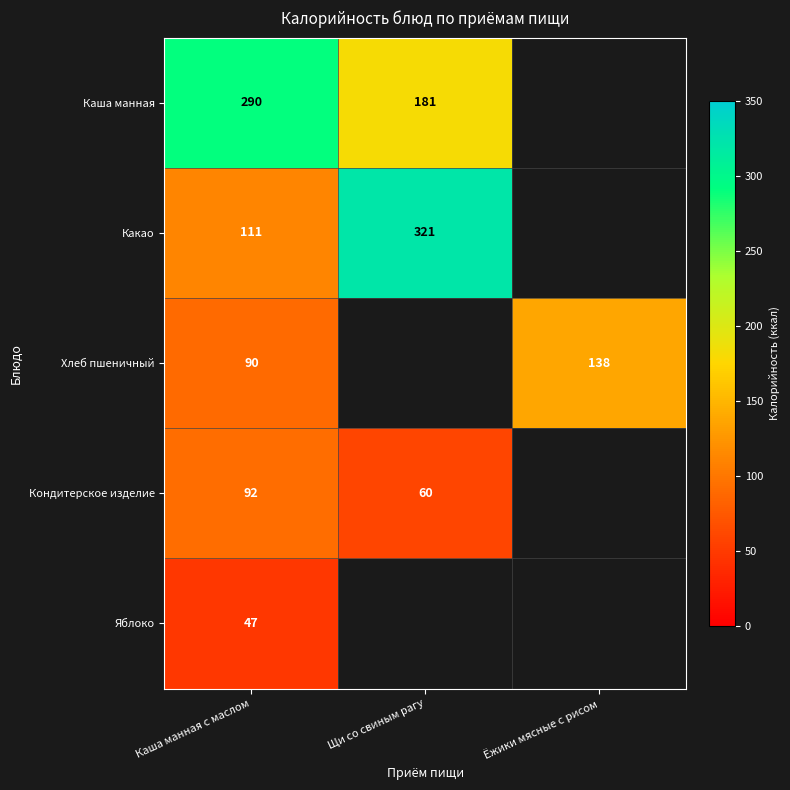

The value of Хлеб пшеничный at Ёжики мясные с рисом is 232.1. True or false?

False